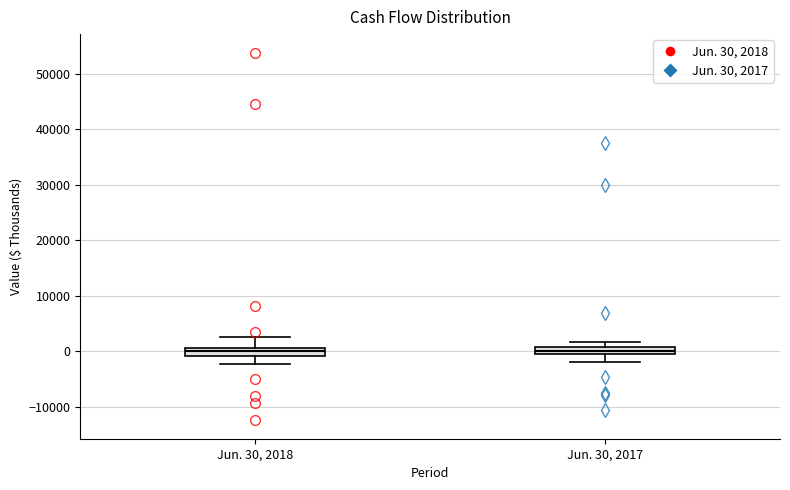

Where is the lower edge of the box for Jun. 30, 2017 on the y-axis? The values are not printed on the chart, so give them approximately, as read against the axis.

-1000